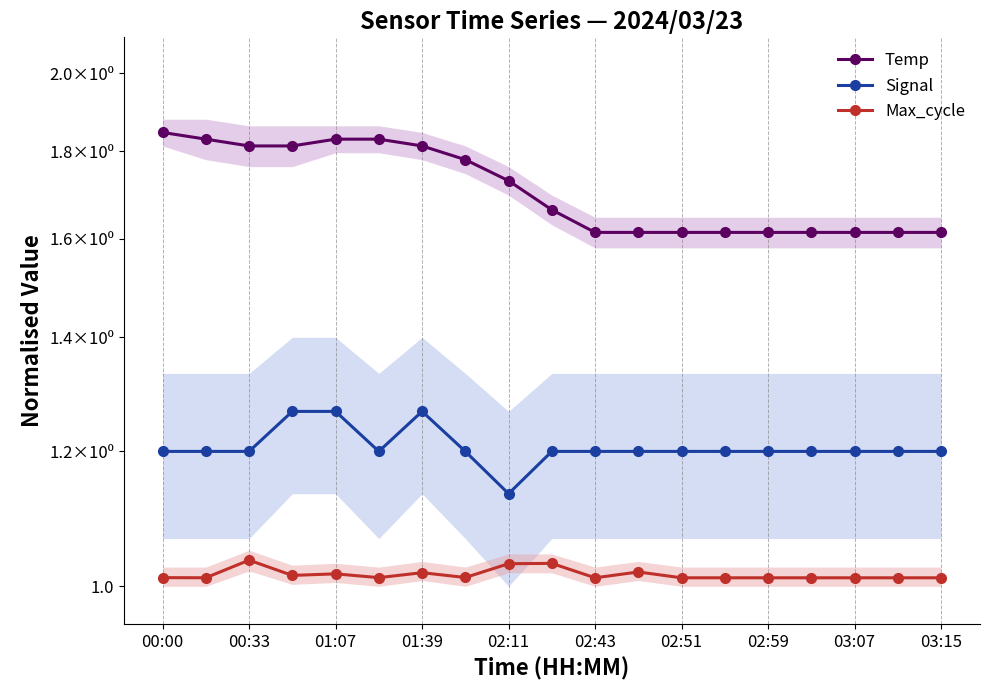

Is the value of Temp at 02:43 greater than the value of Signal at 18?

Yes